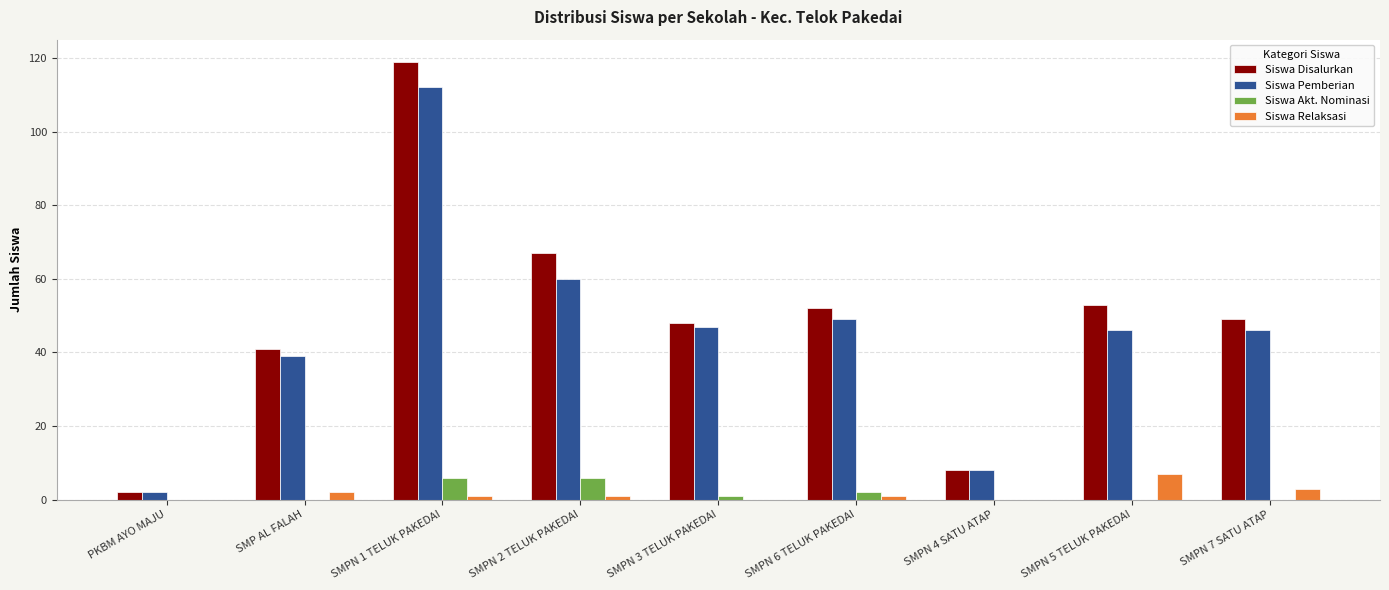

At which label does Siswa Relaksasi reach its peak?

SMPN 5 TELUK PAKEDAI